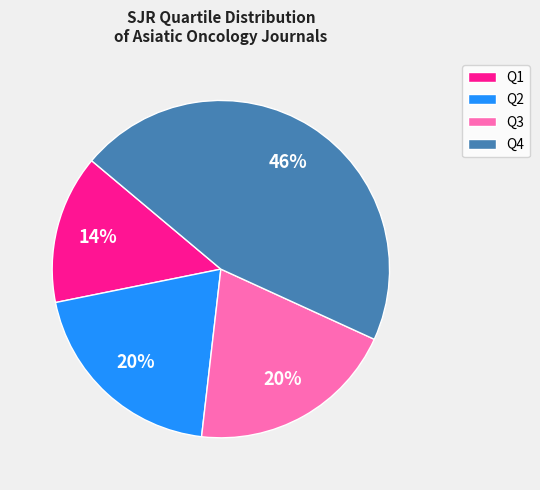

Which slice is the largest?

Q4